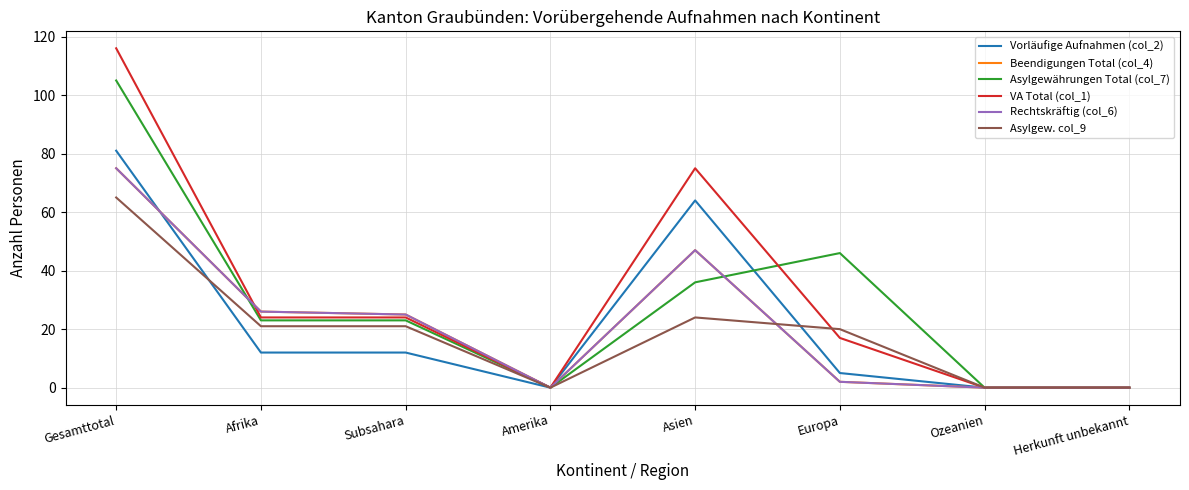

True or false: Asylgew. col_9 has a value of 0 at Ozeanien.

True